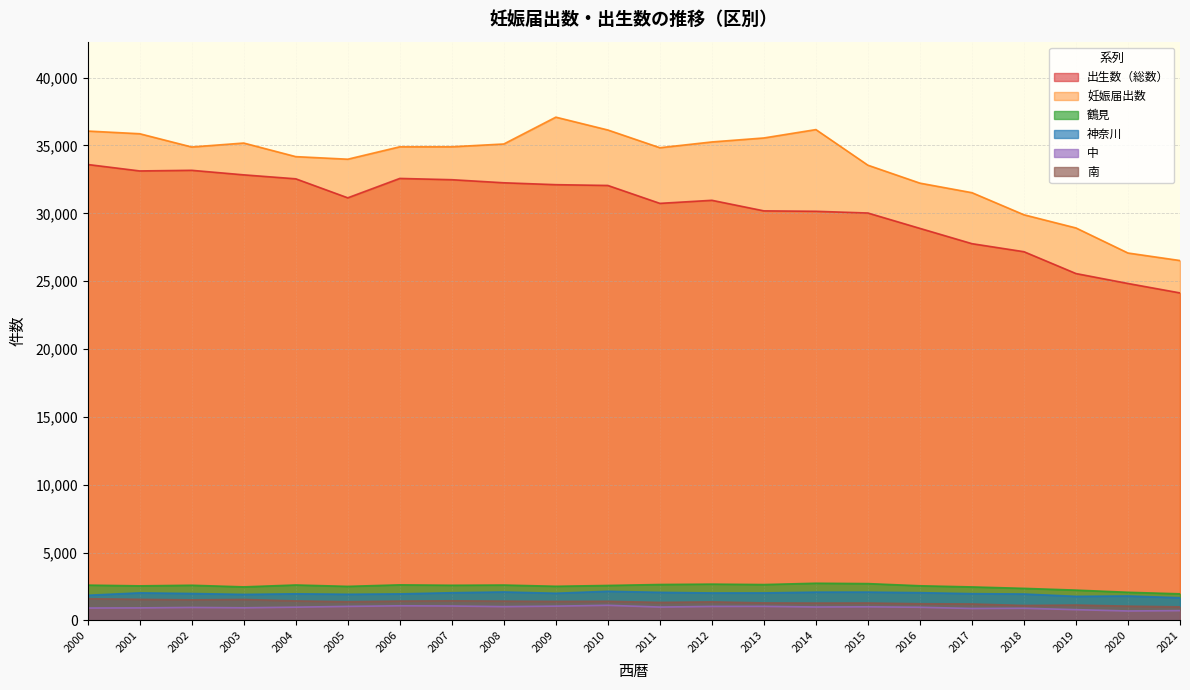

True or false: 南 and 中 cross at least once.

False